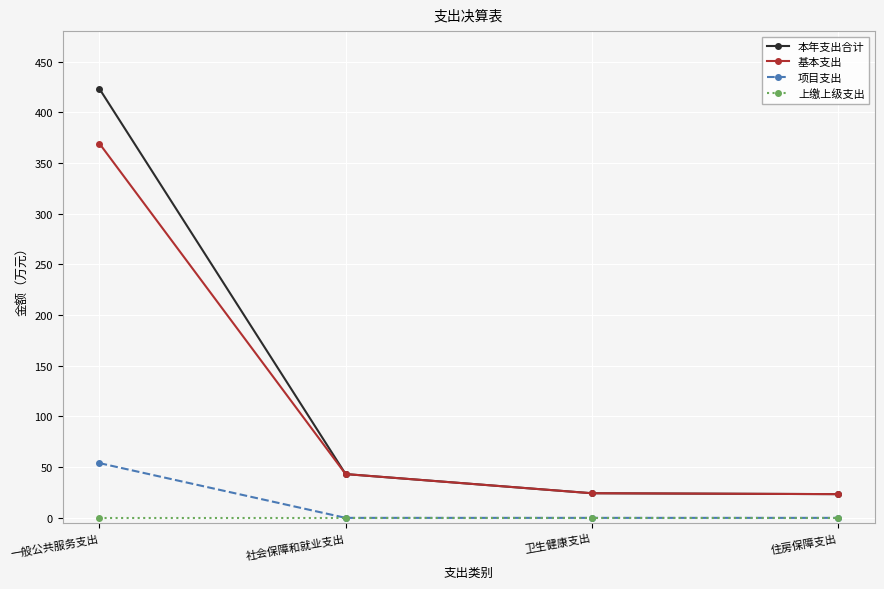

True or false: 上缴上级支出 and 本年支出合计 cross at least once.

False